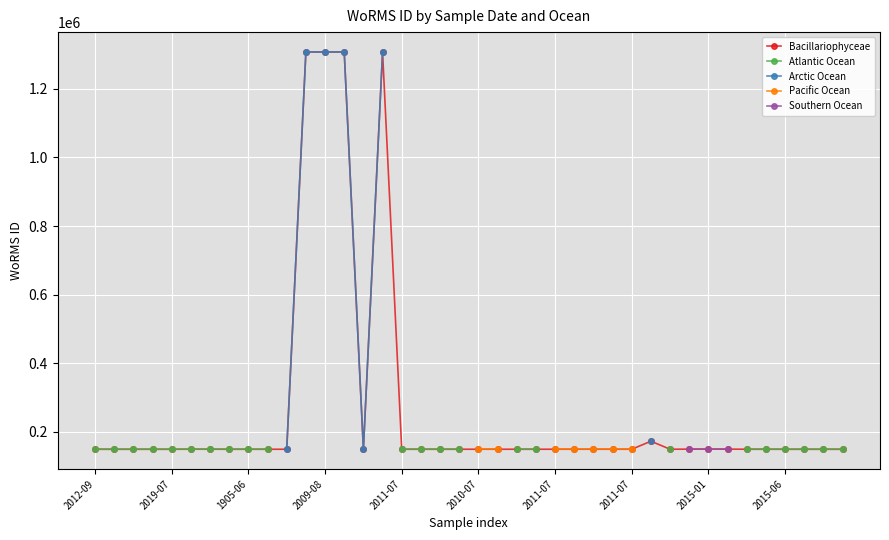

At which category does Atlantic Ocean reach its first local peak?

1905-06